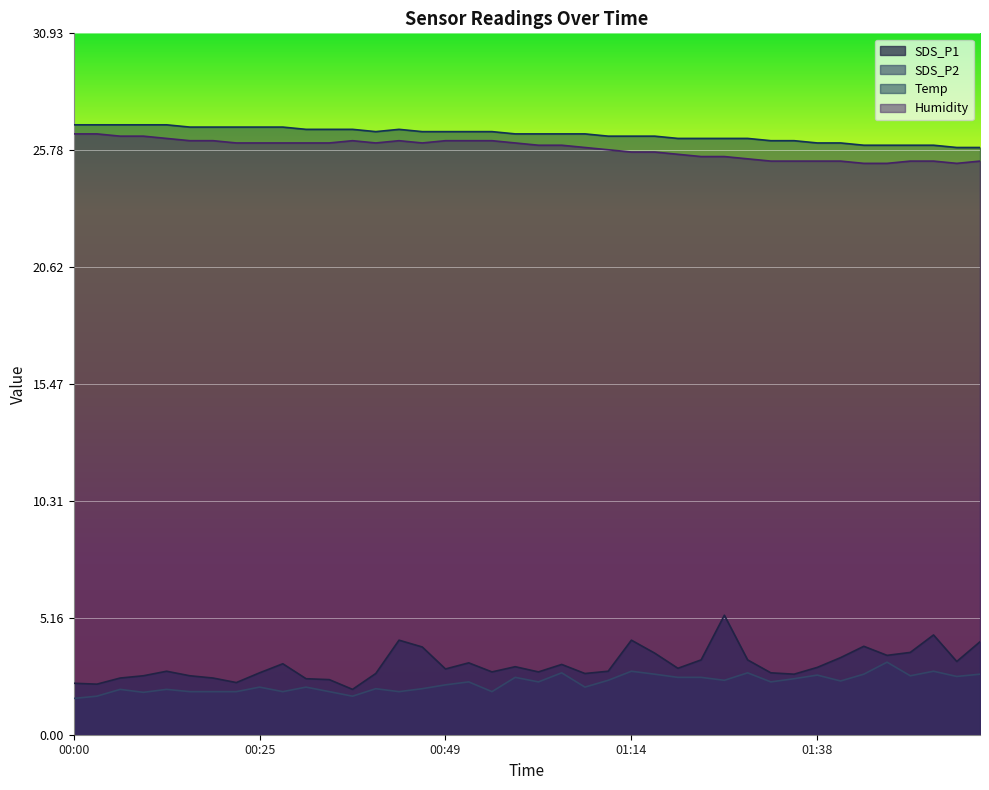

What is the label of the 2nd point from the left?

00:03